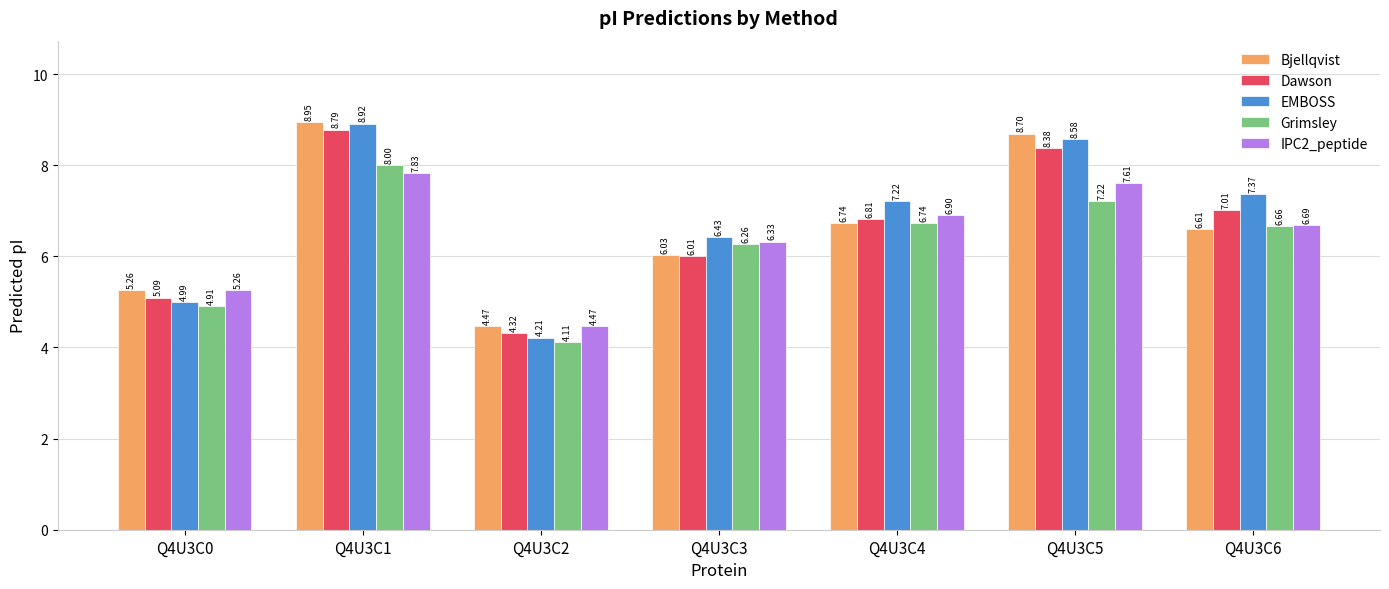

At which category is the sum across all series the highest?

Q4U3C1